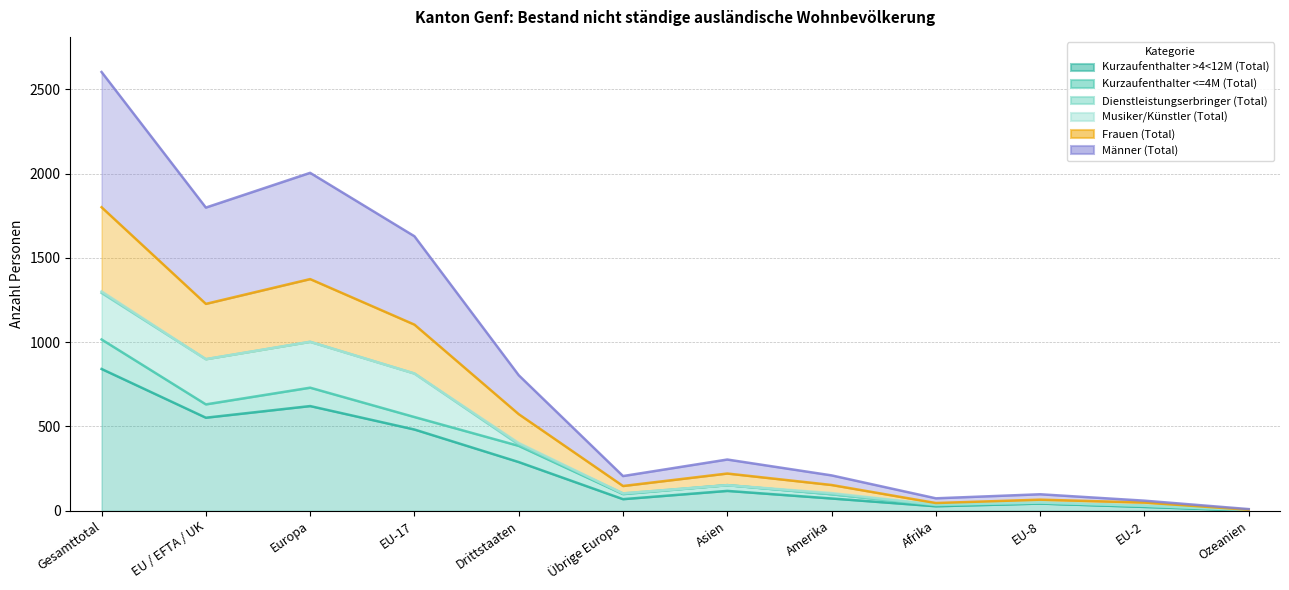

The value of Kurzaufenthalter >4<12M (Total) at Ozeanien is 2. True or false?

True